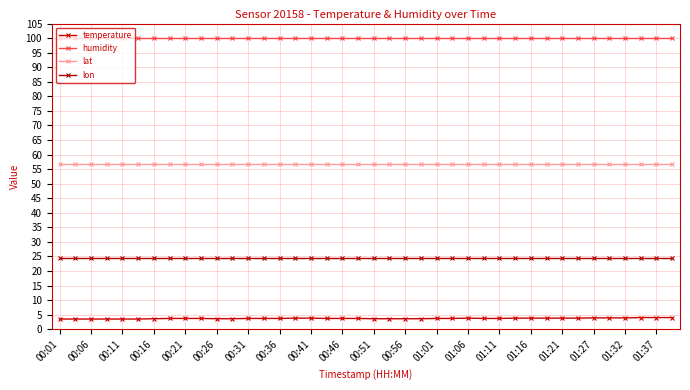

What is the difference between the maximum and second lowest values in the temperature series?

0.5